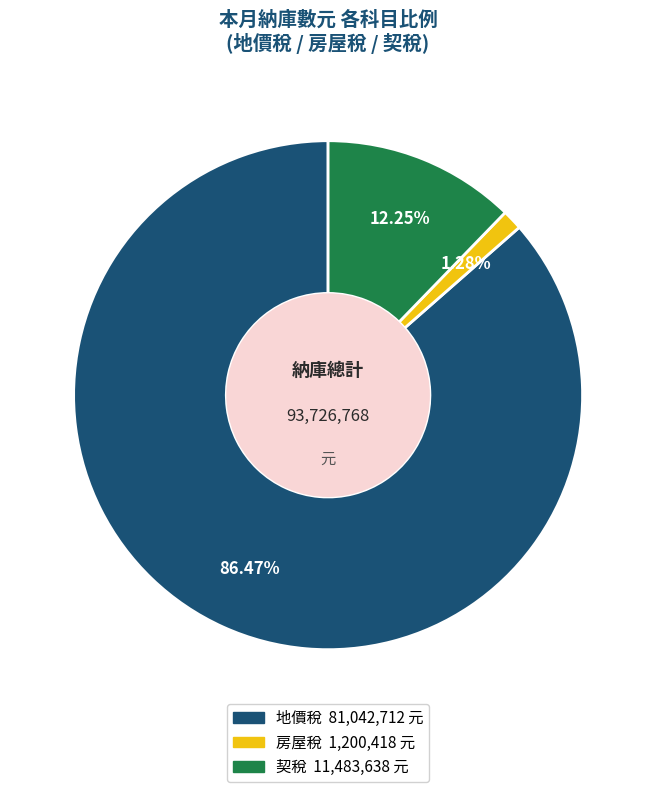

Which slice represents more than half of the pie?

地價稅